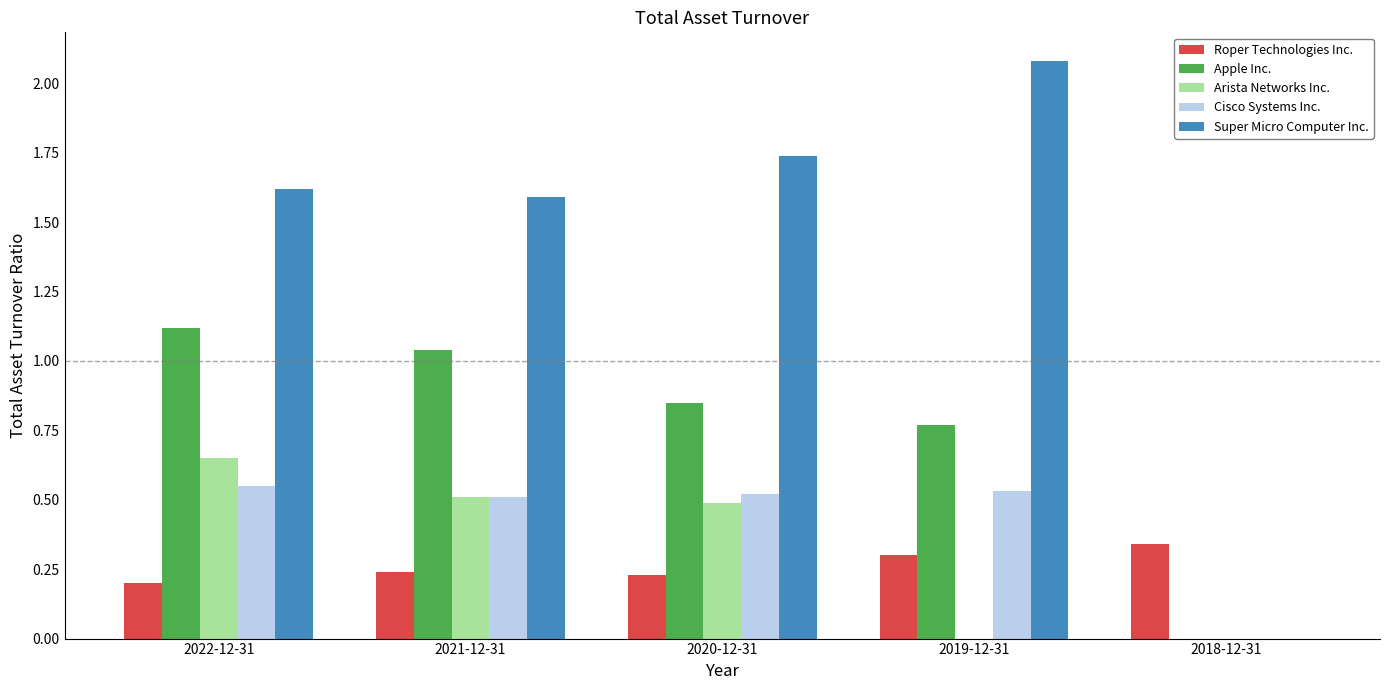

At which label does Super Micro Computer Inc. reach its peak?

2019-12-31